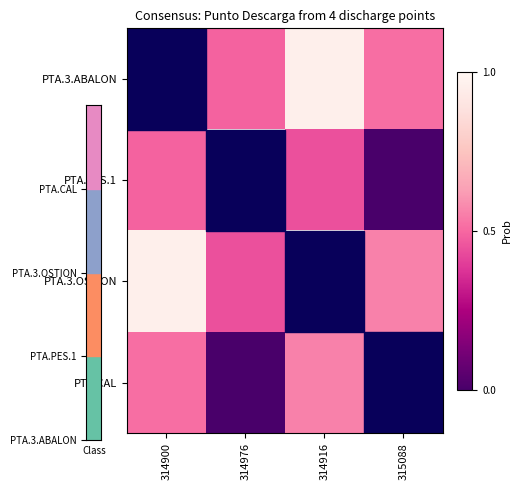

Which series has the largest total across all categories?

PTA.3.ABALON